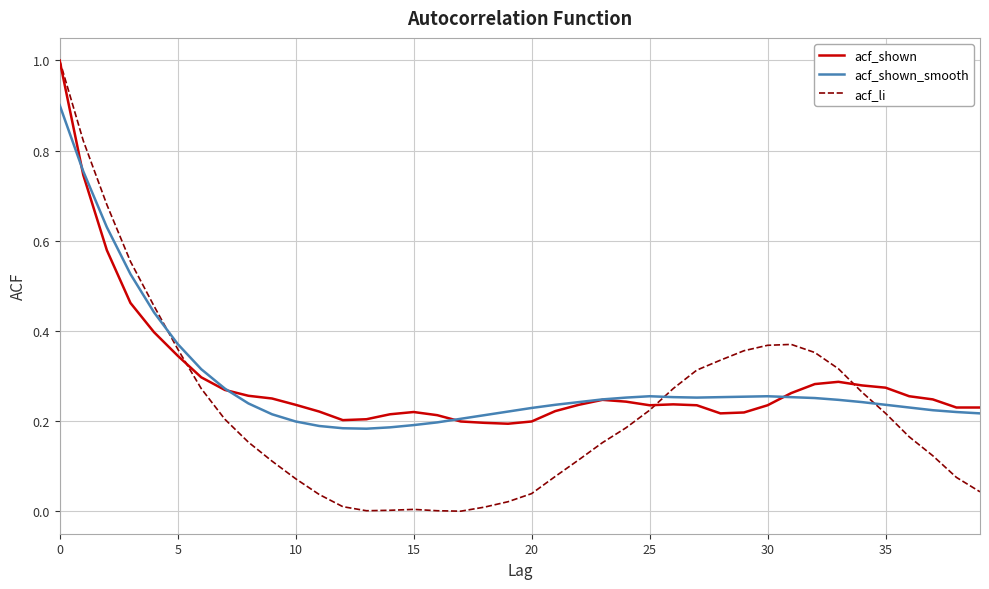

What is the maximum value for acf_li?

1.0